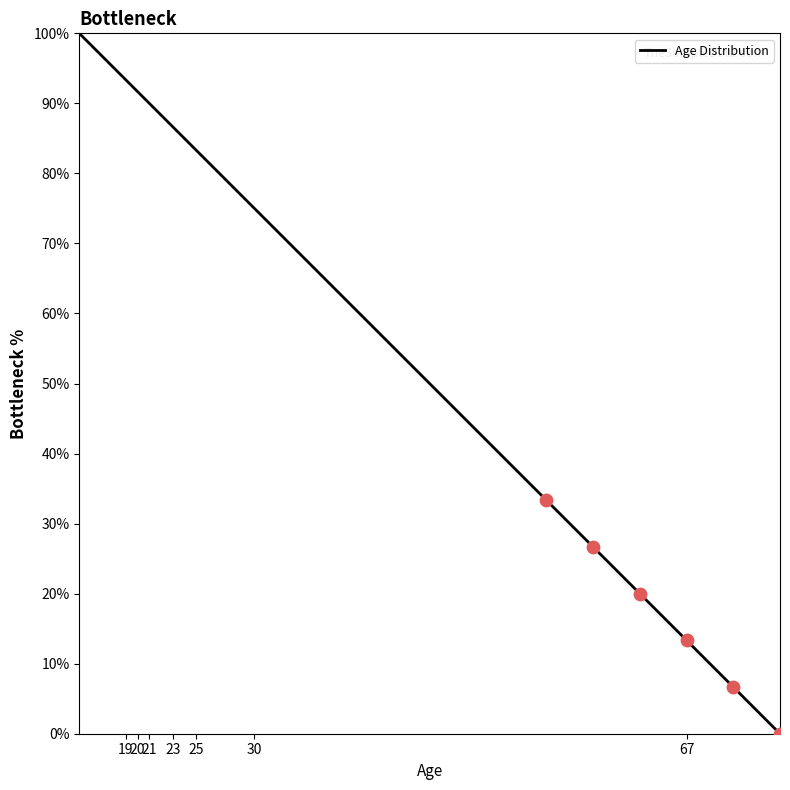

What is the maximum value shown in the chart?

100.0